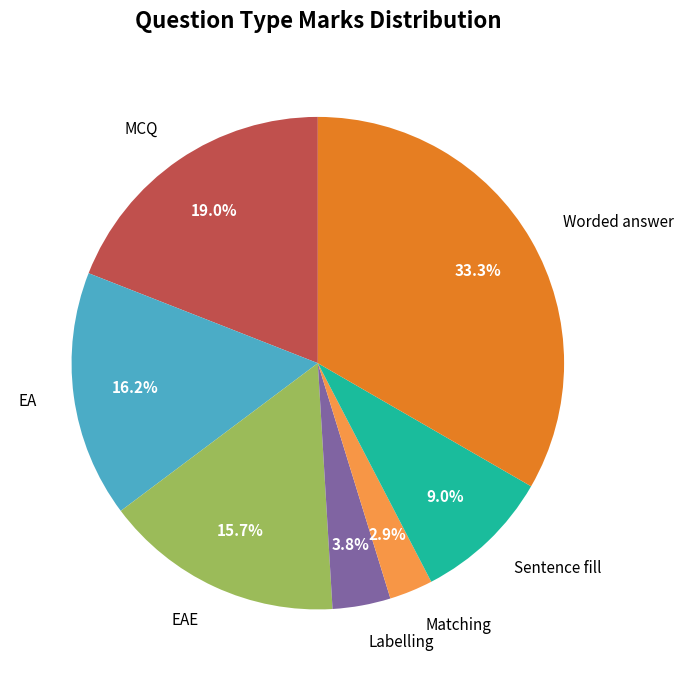

Approximately how many times larger is the value at EA compared to EAE?

1.0